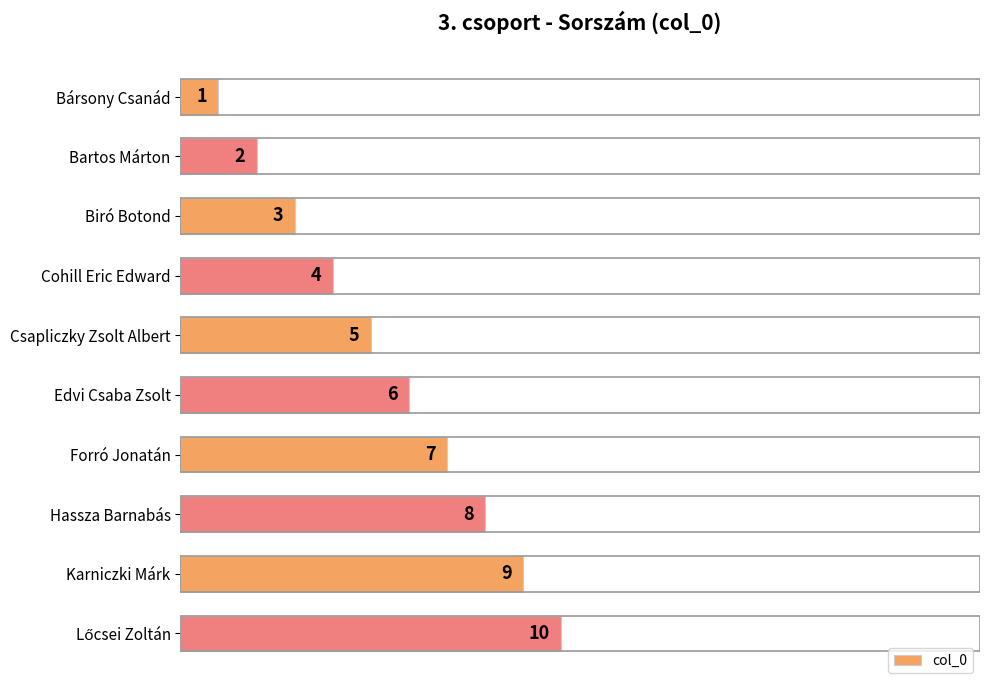

True or false: the data shows 4 at Forró Jonatán.

False